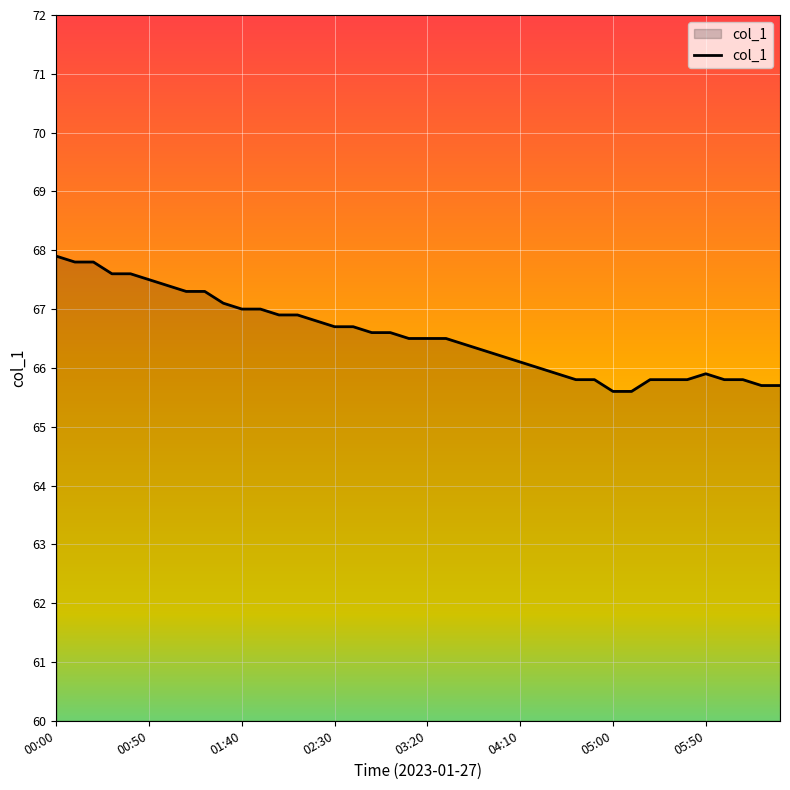

What is the difference between the maximum and minimum values?

2.3